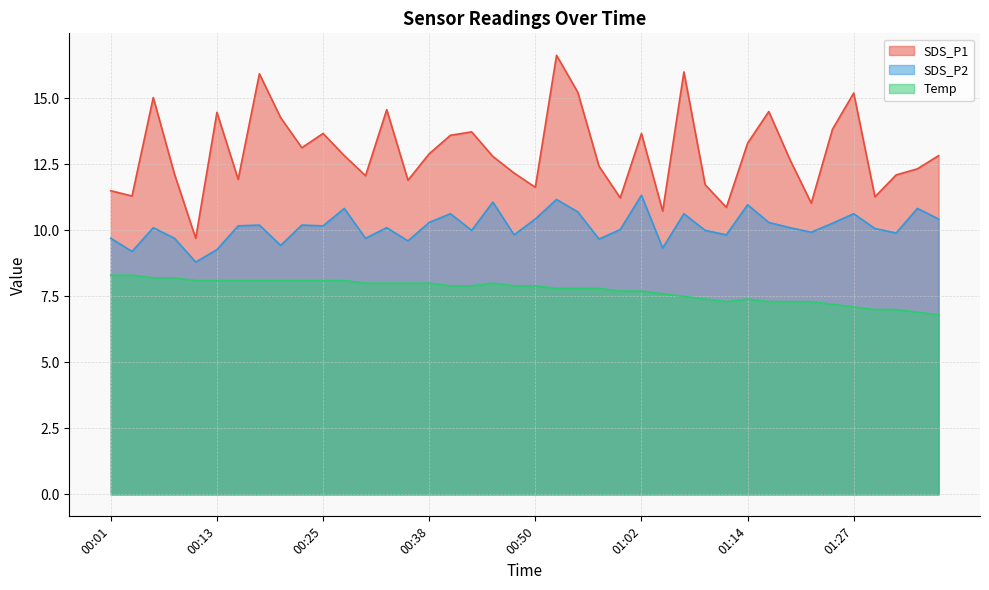

At 00:03, list the series in order from smallest to largest.

Temp, SDS_P2, SDS_P1